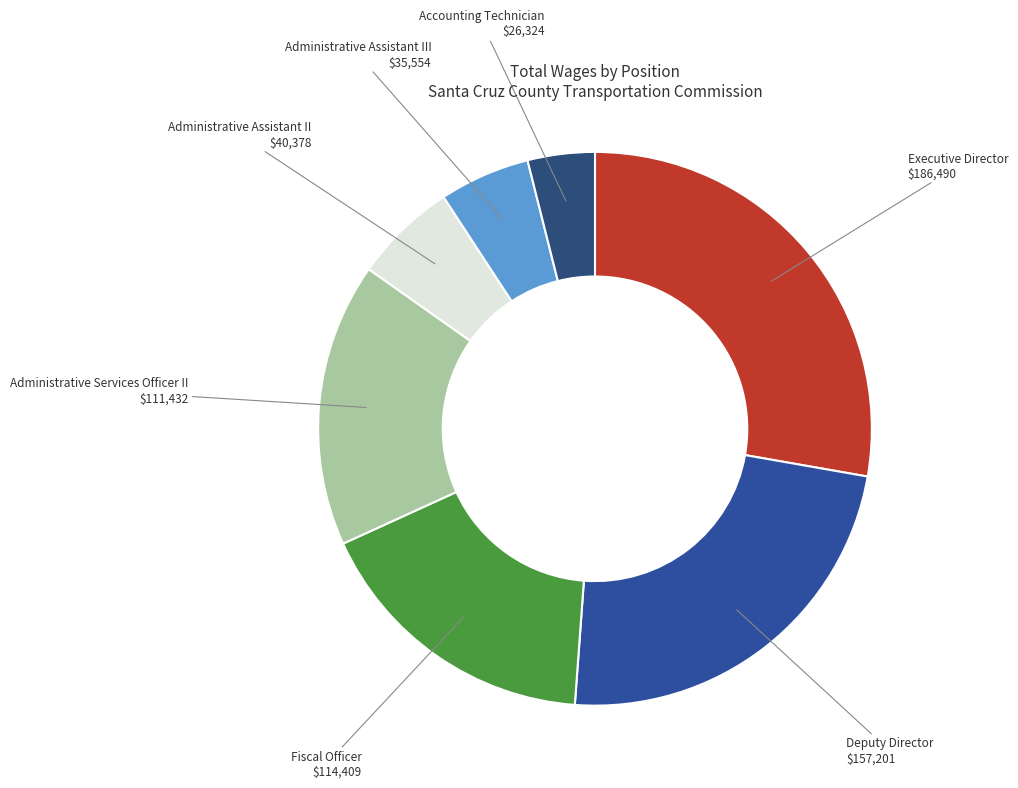

Is there any slice that represents more than half of the pie?

No